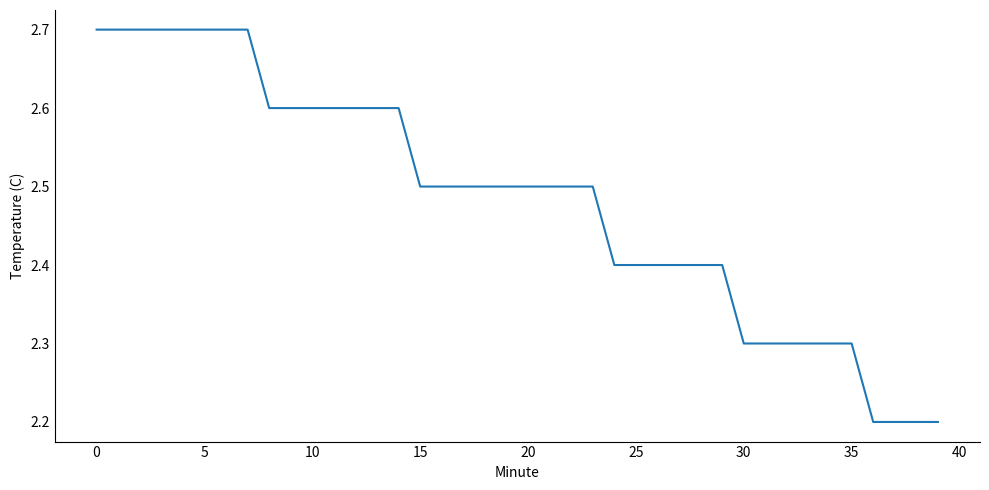

Is this an area chart (filled region under the line)?

No